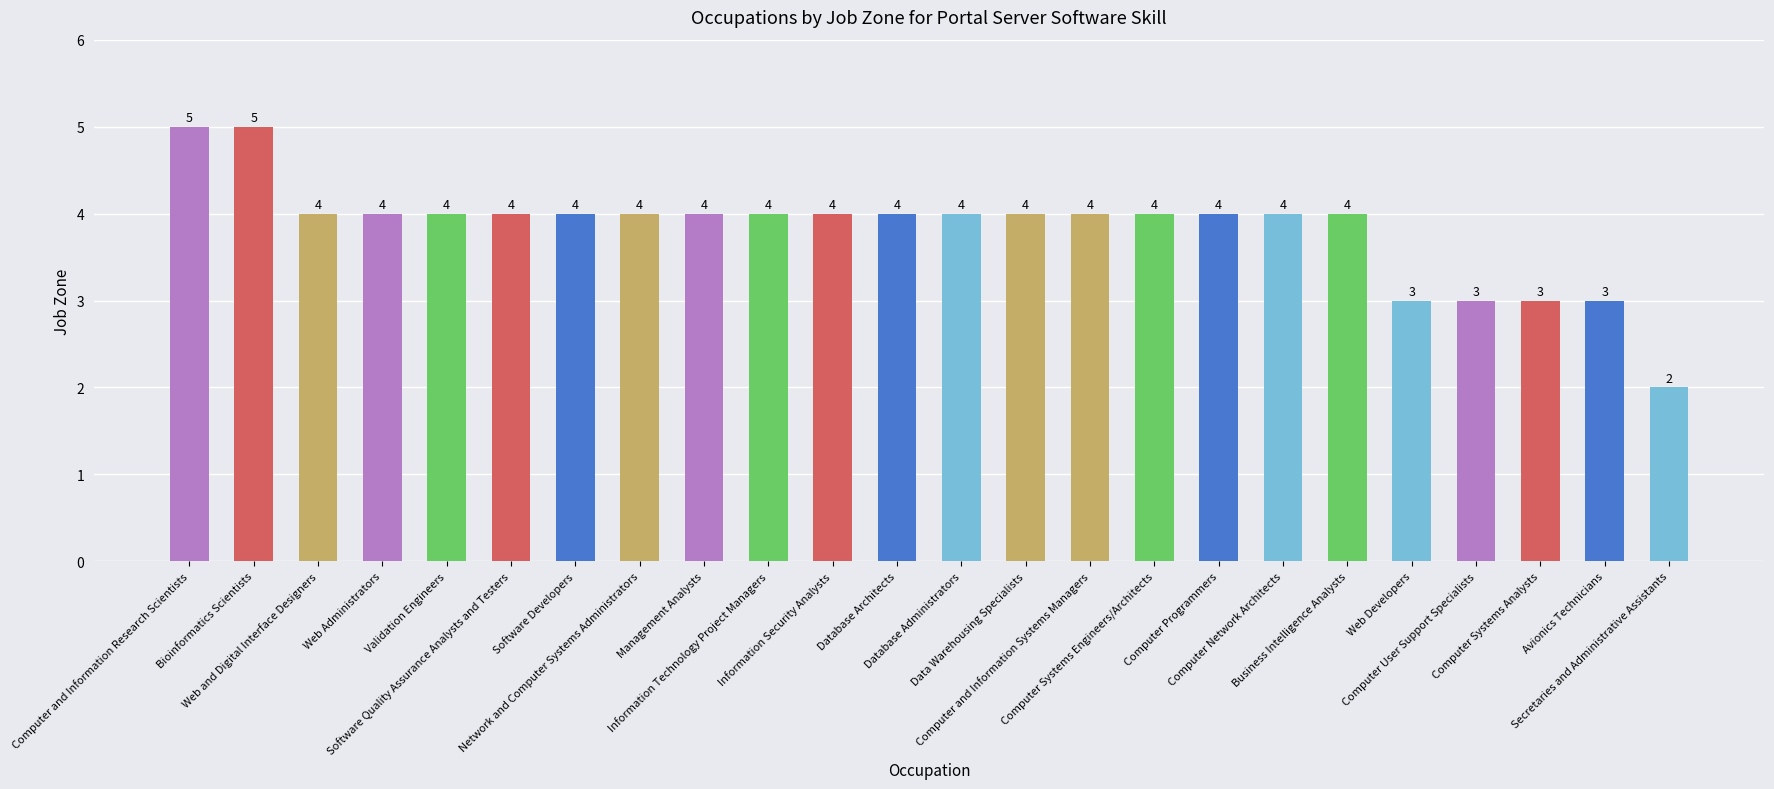

What is the maximum value shown in the chart?

5